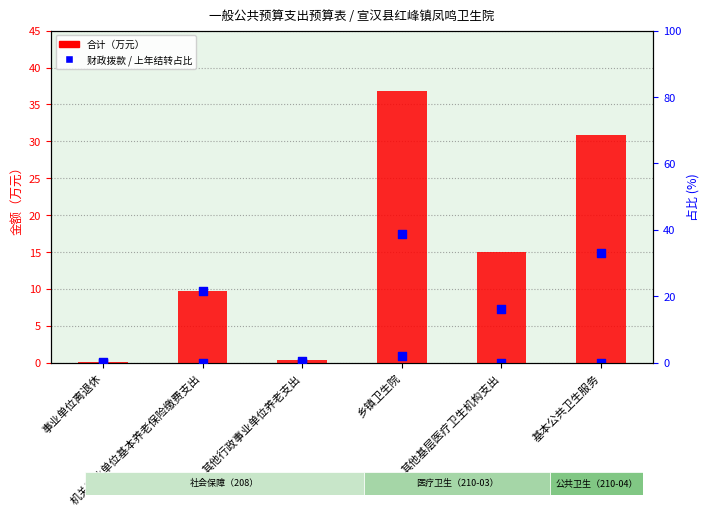

At how many categories does at least one series exceed 33?

2